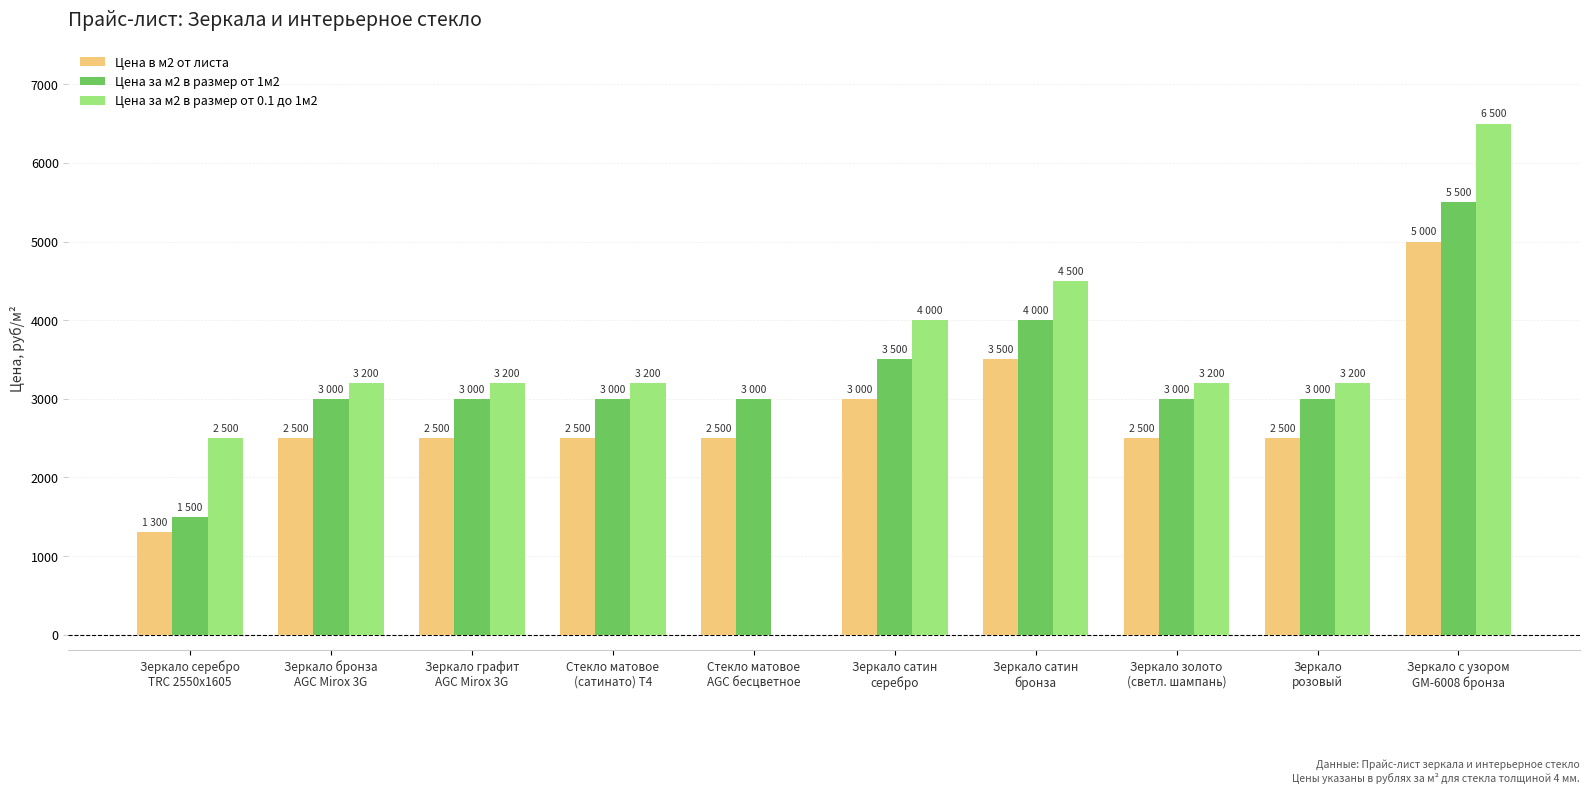

Between Стекло матовое
AGC бесцветное and Зеркало сатин
серебро, which series saw the biggest shift?

Цена за м2 в размер от 0.1 до 1м2